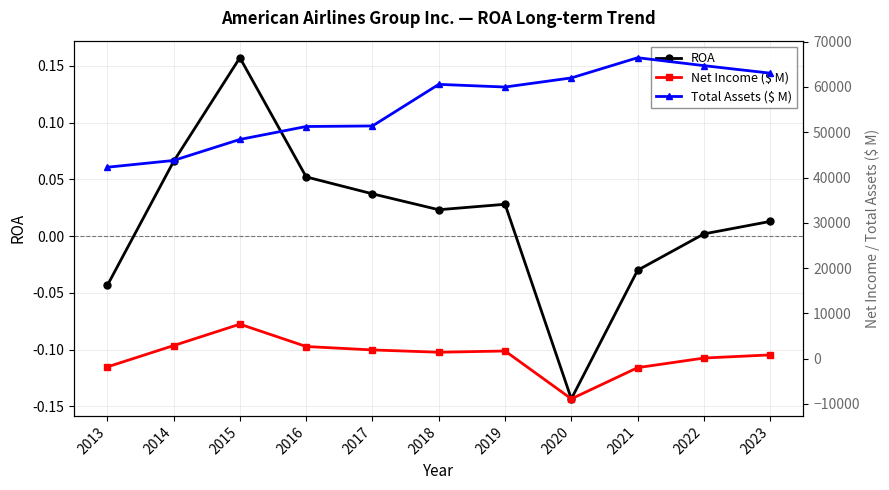

Reading left to right, extract all data points from this chart.

ROA: 2013=-0.0	2014=0.1	2015=0.2	2016=0.1	2017=0.0	2018=0.0	2019=0.0	2020=-0.1	2021=-0.0	2022=0.0	2023=0.0
Net Income ($ M): 2013=-1834.0	2014=2882.0	2015=7610.0	2016=2676.0	2017=1919.0	2018=1412.0	2019=1686.0	2020=-8885.0	2021=-1993.0	2022=127.0	2023=822.0
Total Assets ($ M): 2013=42278.0	2014=43771.0	2015=48415.0	2016=51274.0	2017=51396.0	2018=60580.0	2019=59995.0	2020=62008.0	2021=66467.0	2022=64716.0	2023=63058.0